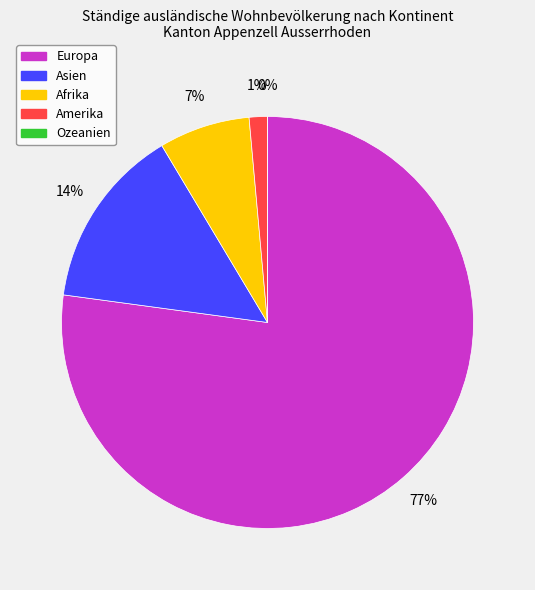

Which slice is the smallest?

Ozeanien